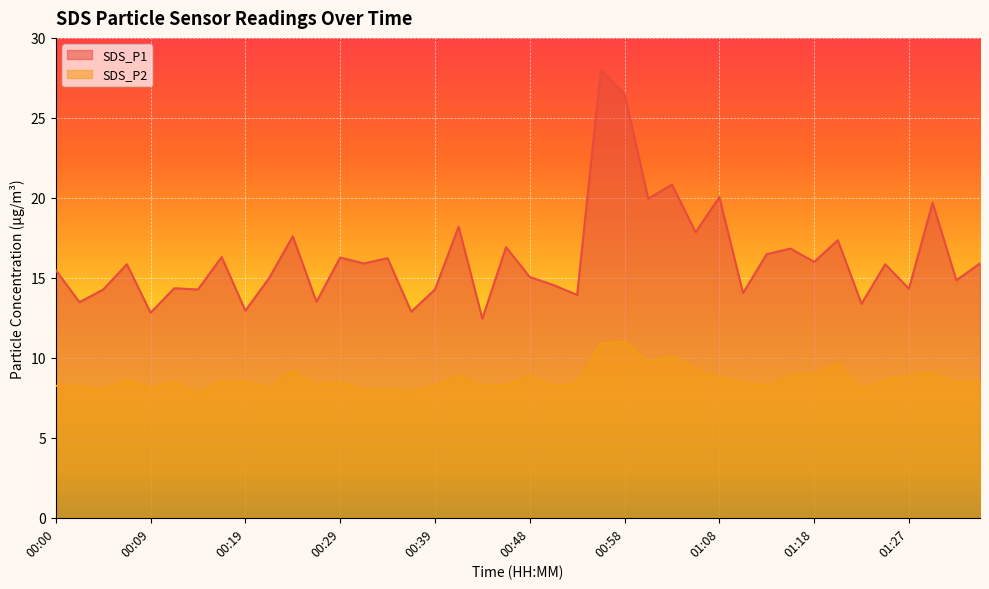

Rank the categories by SDS_P1 value from highest to lowest.

00:56, 00:58, 01:03, 01:08, 01:00, 01:30, 00:41, 01:05, 00:24, 01:20, 00:46, 01:15, 01:13, 00:17, 00:29, 00:34, 01:18, 00:31, 01:35, 00:07, 01:25, 00:00, 00:48, 00:22, 01:32, 00:51, 00:12, 01:27, 00:05, 00:14, 00:39, 01:10, 00:53, 00:26, 00:02, 01:22, 00:19, 00:36, 00:09, 00:43